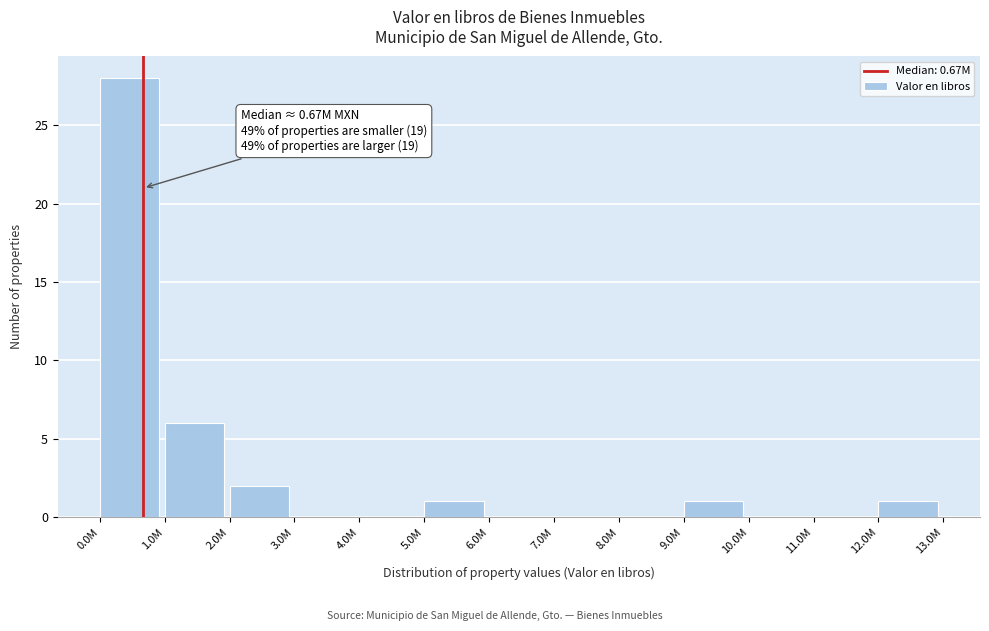

Reading left to right, what are all the values shown in this chart?

0.0M=28	1.0M=6	2.0M=2	3.0M=0	4.0M=0	5.0M=1	6.0M=0	7.0M=0	8.0M=0	9.0M=1	10.0M=0	11.0M=0	12.0M=1